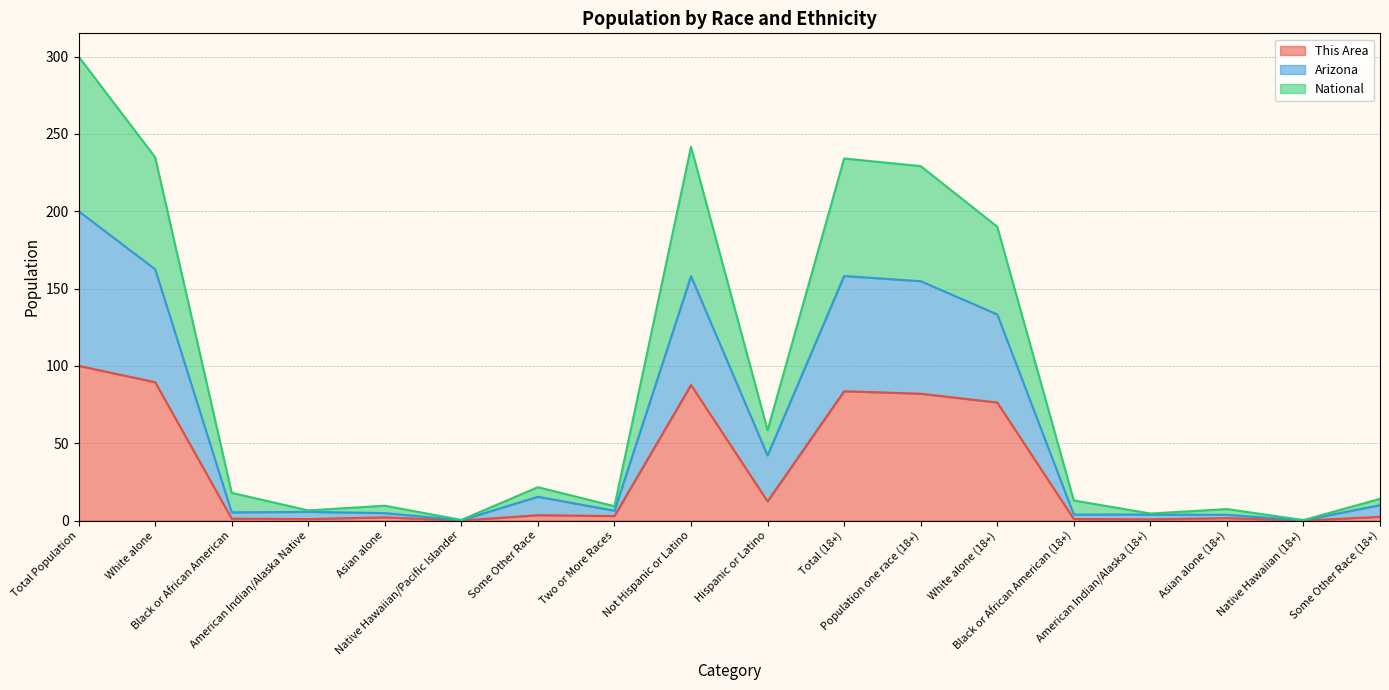

True or false: National and Arizona cross at least once.

False